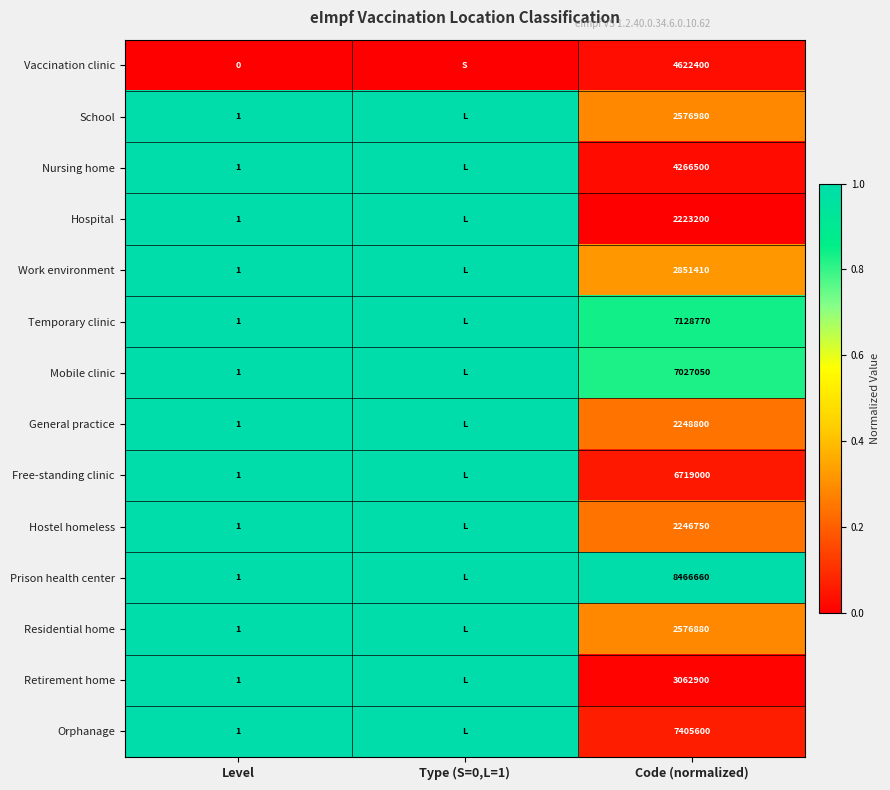

At Code (normalized), list the series in order from smallest to largest.

Hospital, Hostel homeless, General practice, Residential home, School, Work environment, Retirement home, Nursing home, Vaccination clinic, Free-standing clinic, Mobile clinic, Temporary clinic, Orphanage, Prison health center